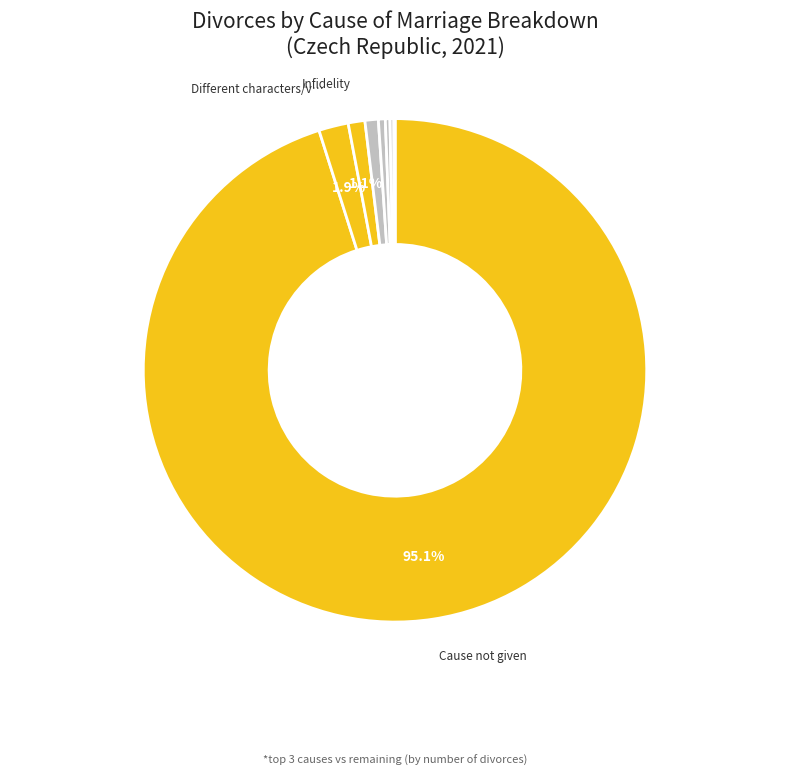

Is there any slice that represents more than half of the pie?

Yes